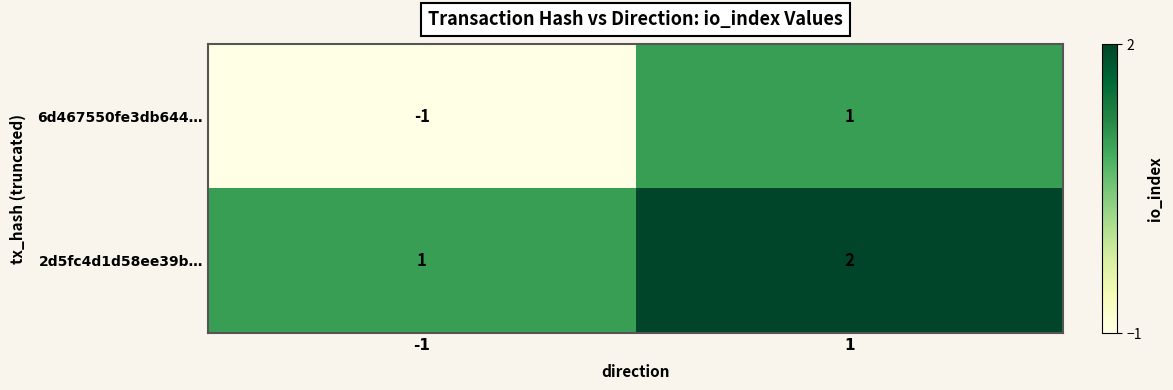

Which series has the largest total across all categories?

2d5fc4d1d58ee39b…